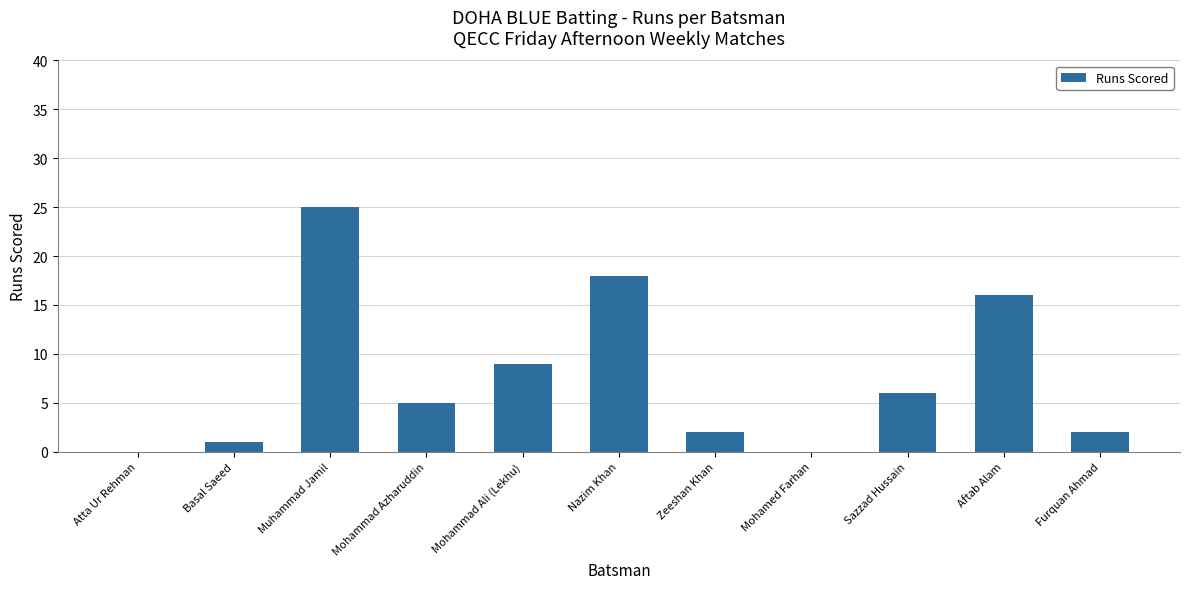

At which category does the chart reach its peak across all series?

Muhammad Jamil